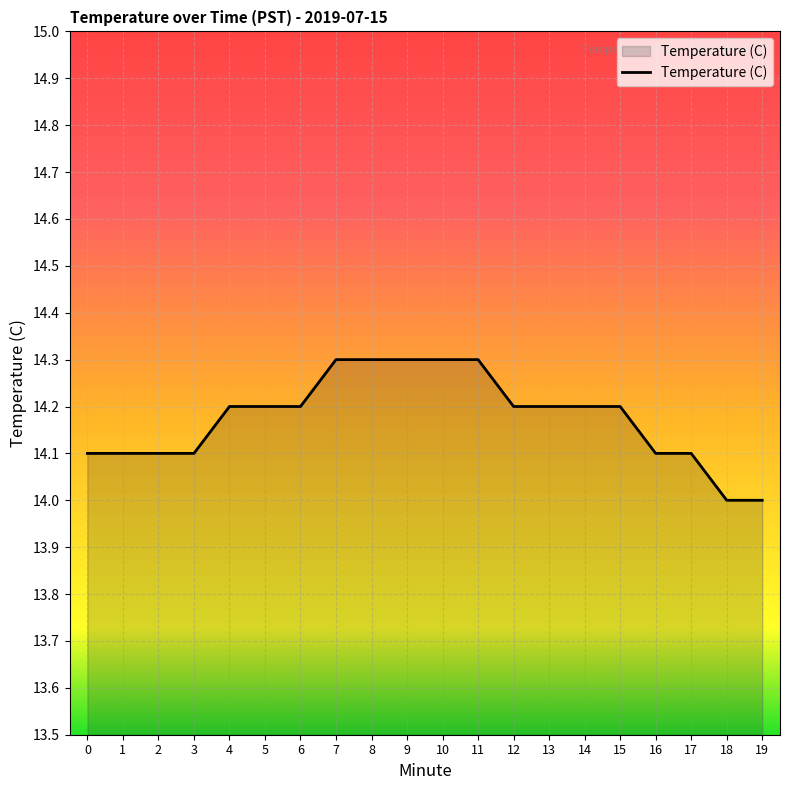

Reading right to left, list all the values displayed in this chart.

14.0	14.0	14.1	14.1	14.2	14.2	14.2	14.2	14.3	14.3	14.3	14.3	14.3	14.2	14.2	14.2	14.1	14.1	14.1	14.1